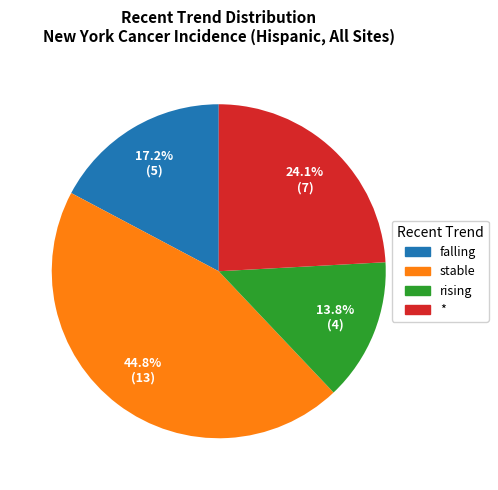

Approximately how many times larger is the value at stable compared to falling?

2.6